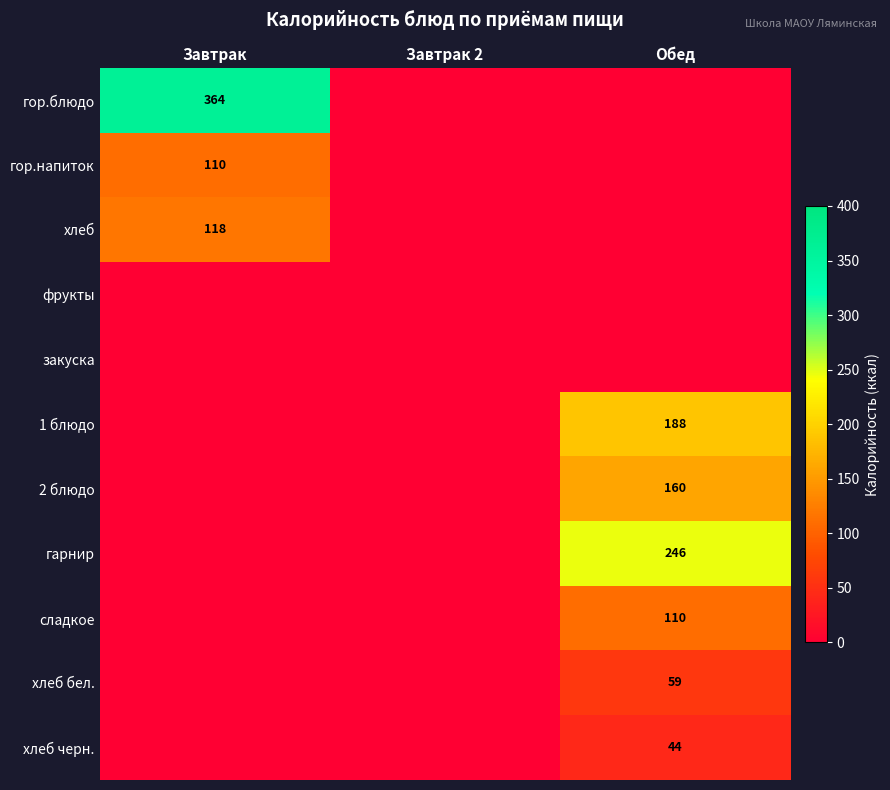

Rank the categories by хлеб бел. value from lowest to highest.

Завтрак, Завтрак 2, Обед